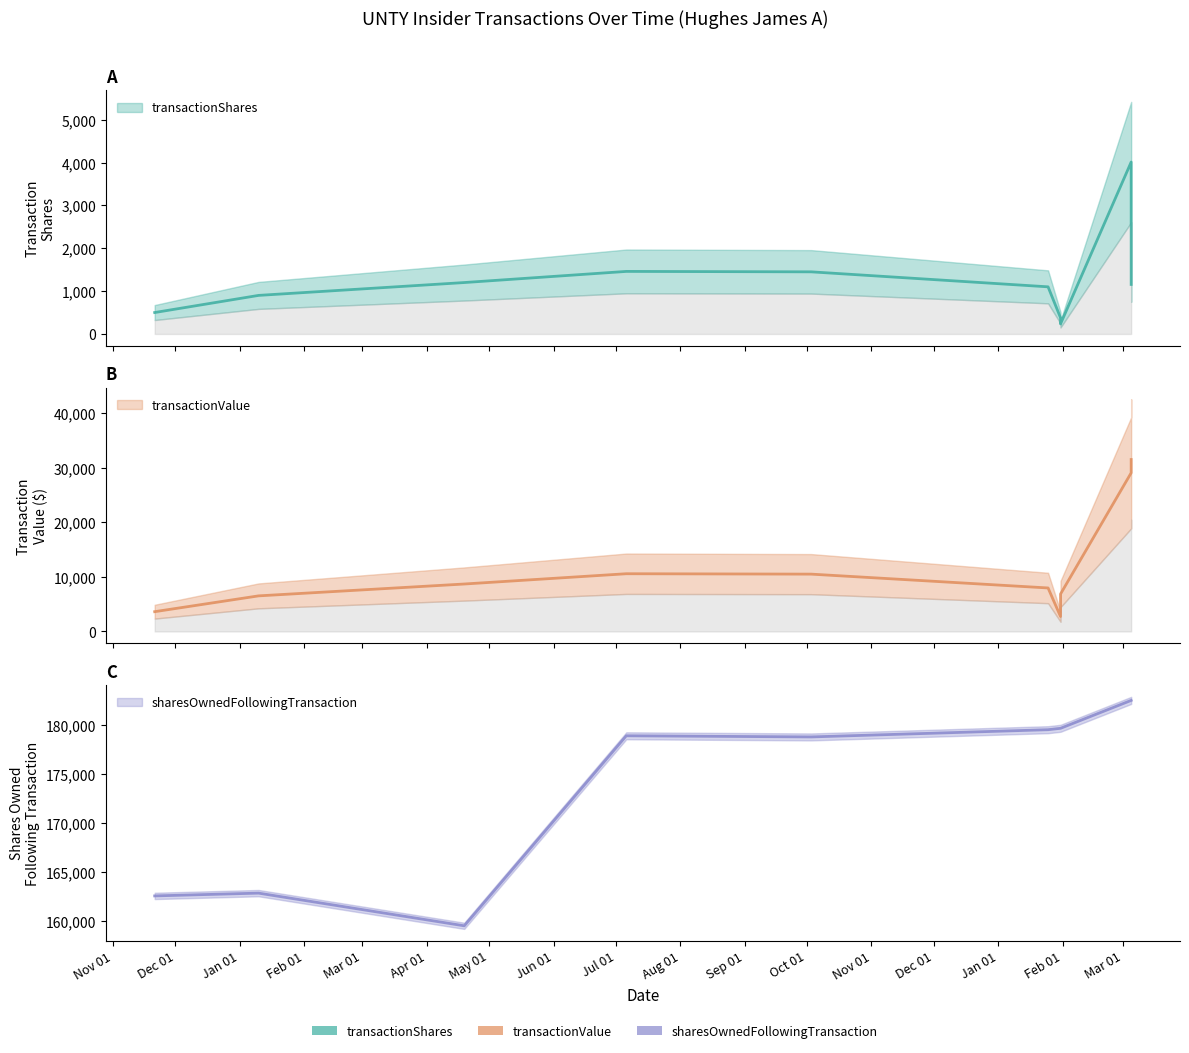

At which category is the sum across all series the highest?

2024-03-05